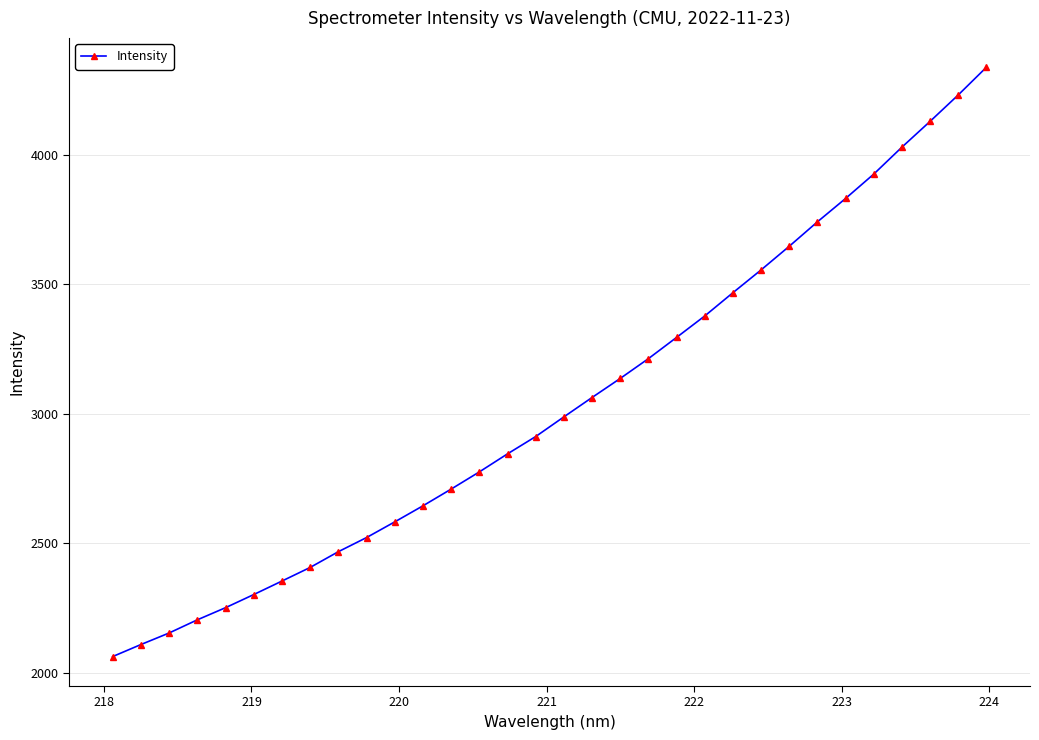

What is the difference between the second highest and minimum values?

2169.9